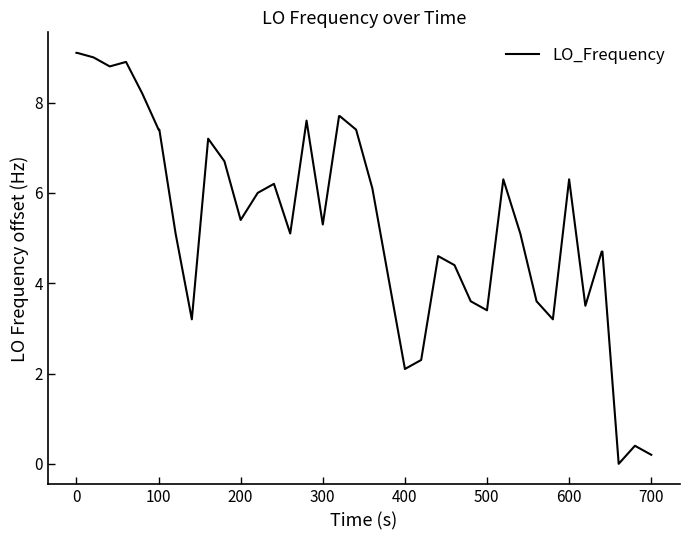

What is the maximum value shown in the chart?

9.1